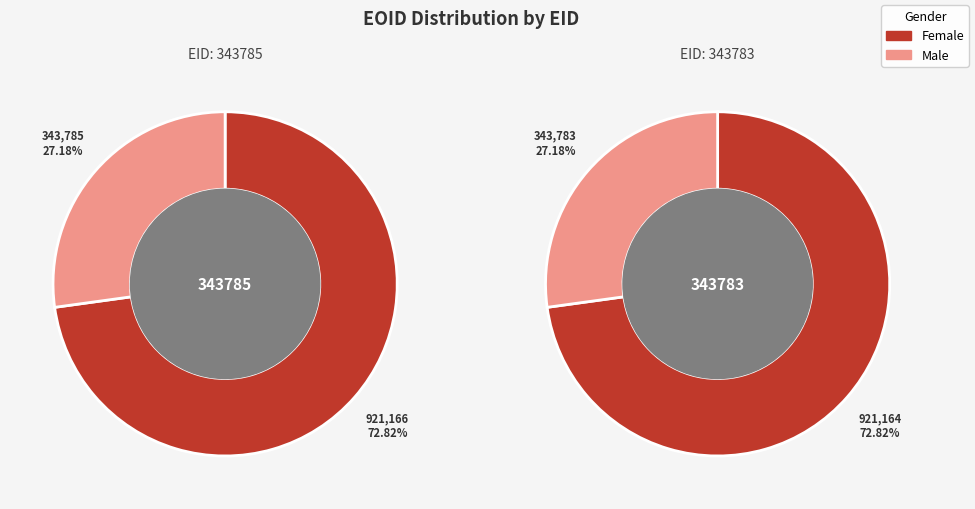

Does 343785 account for over 50% of the chart?

Yes